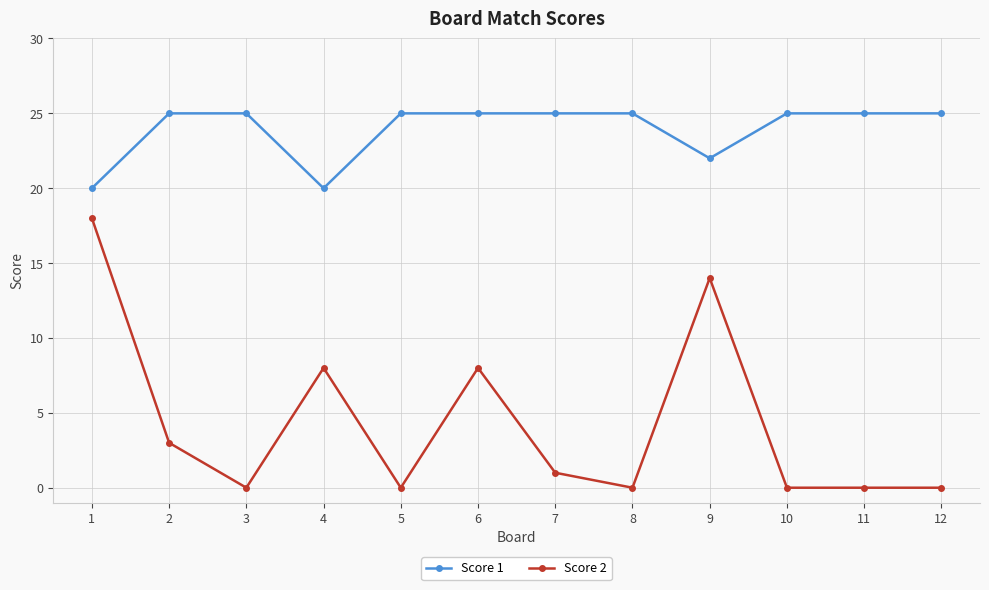

The value of Score 2 at 12 is 0. True or false?

True